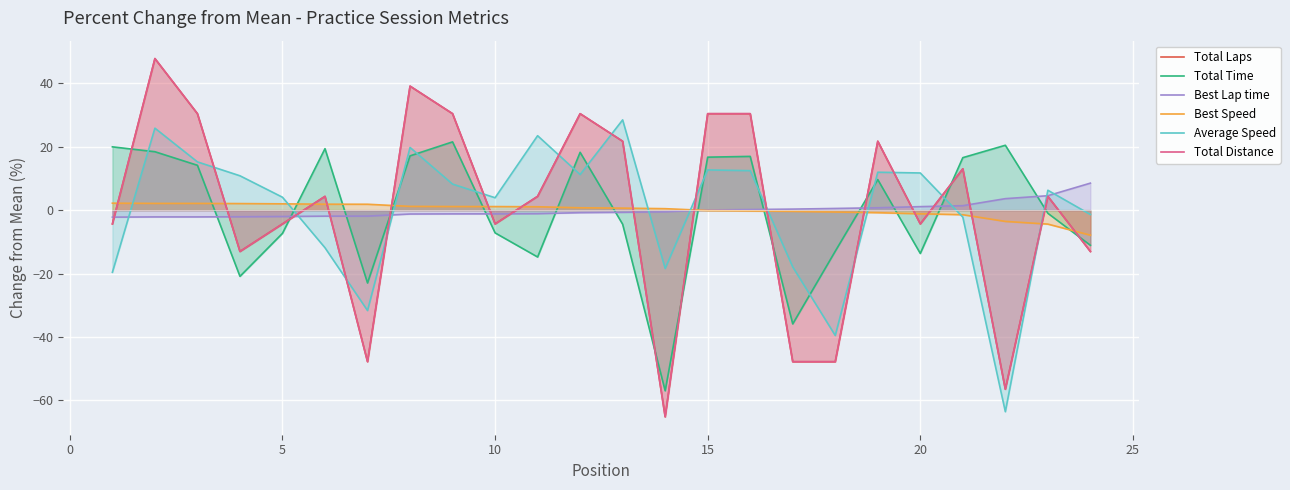

Which series ends up on top after the final intersection of Best Speed and Total Time?

Best Speed